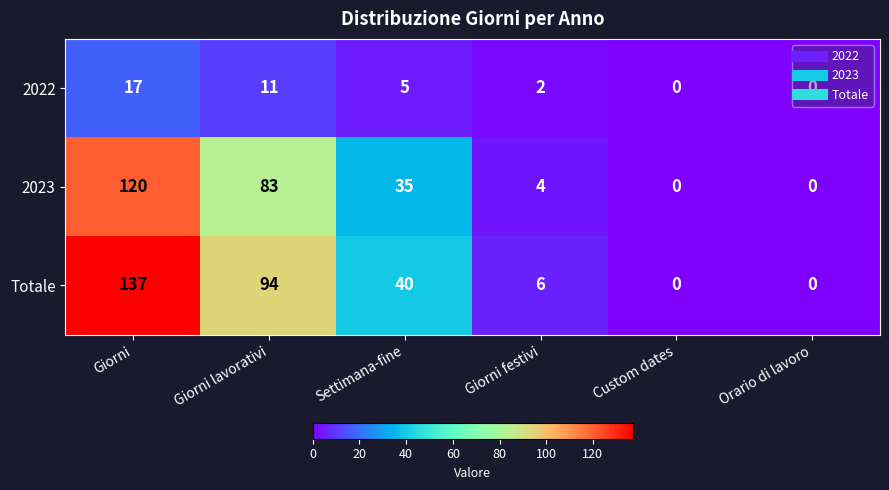

At which label does 2022 first exceed 5?

Giorni